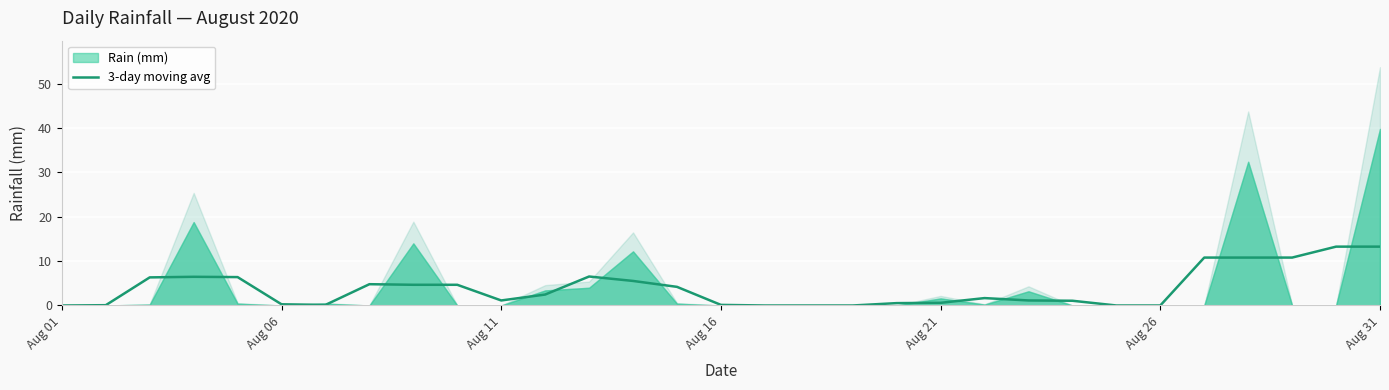

The 3-day moving avg series shows 19.4 at Aug 31. True or false?

False